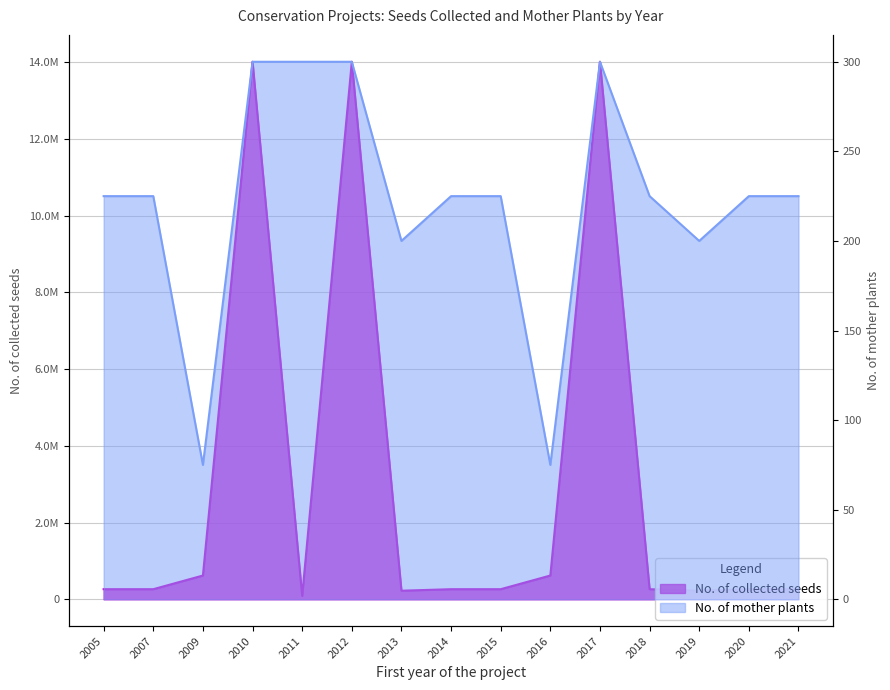

Reading left to right, list all the values displayed in this chart.

No. of collected seeds: 2005=262847	2007=262847	2009=618929	2010=14008258	2011=87962	2012=14008258	2013=223317	2014=262847	2015=262847	2016=618929	2017=14008258	2018=262847	2019=223317	2020=262847	2021=262847
No. of mother plants: 2005=225	2007=225	2009=75	2010=300	2011=300	2012=300	2013=200	2014=225	2015=225	2016=75	2017=300	2018=225	2019=200	2020=225	2021=225